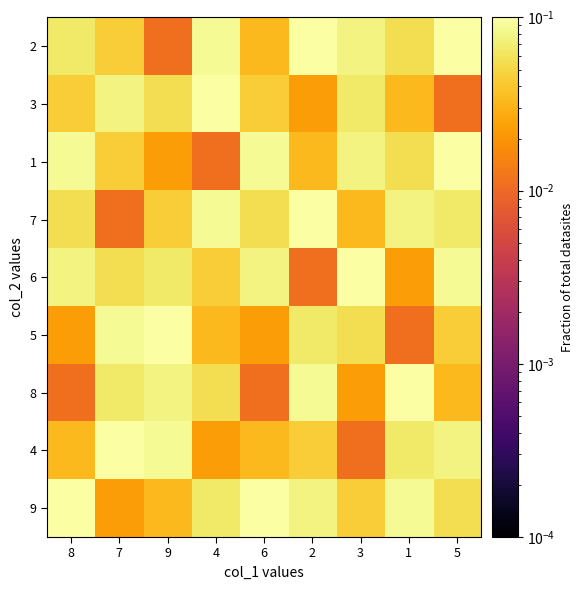

At how many categories does at least one series exceed 0?

9